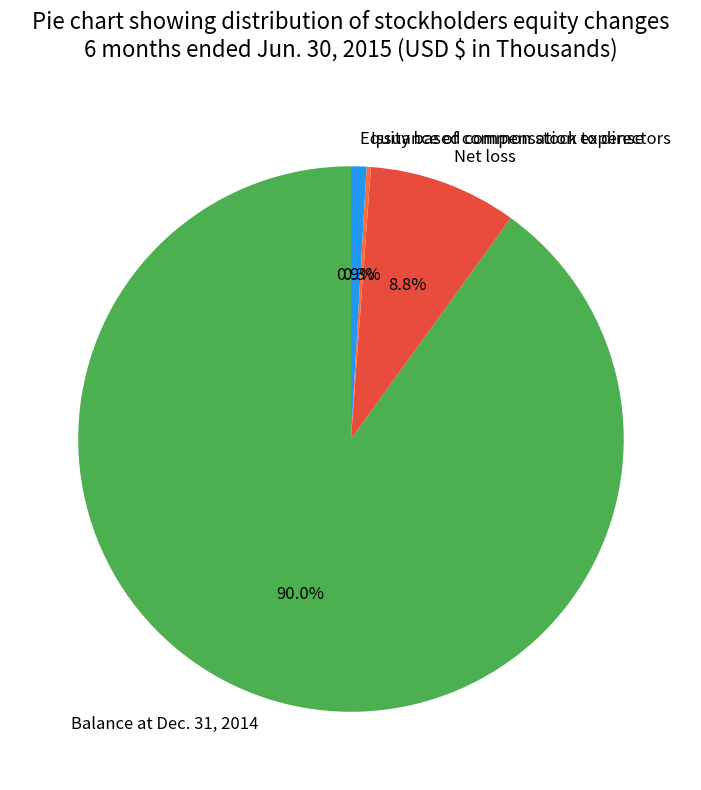

Which slice is the largest?

Balance at Dec. 31, 2014